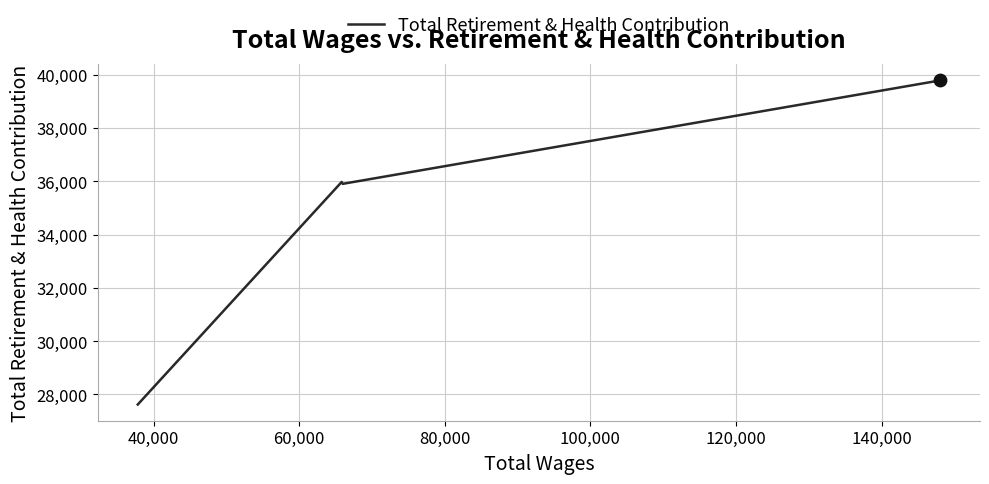

What is the average value?

34820